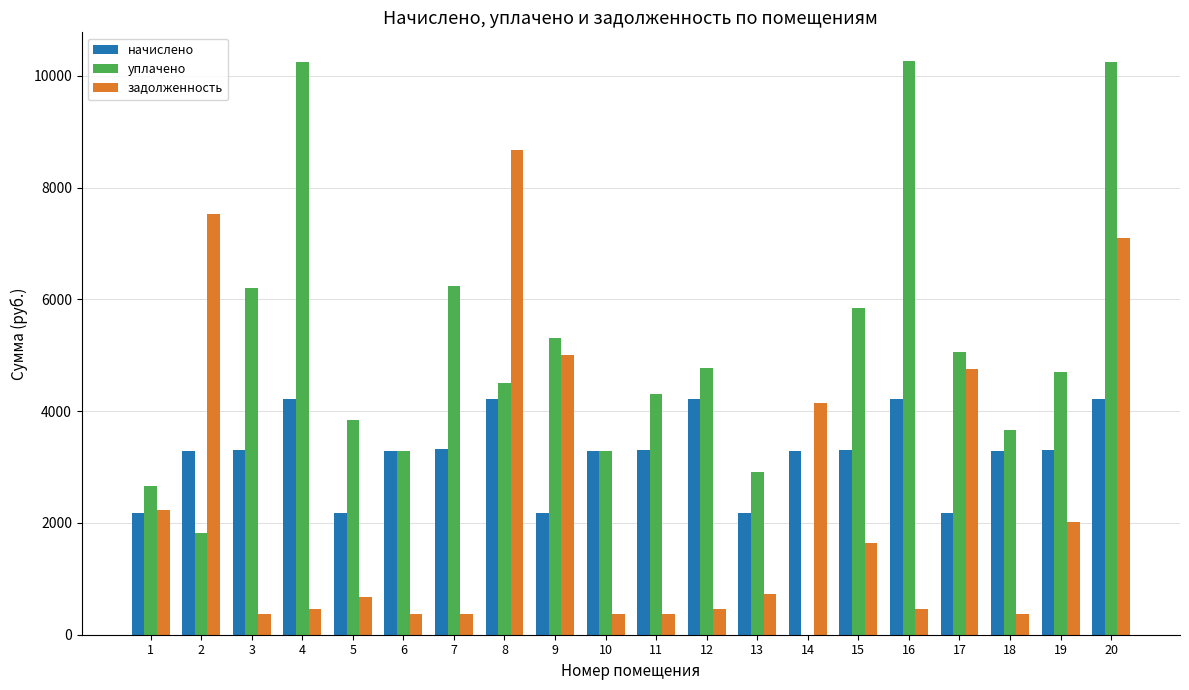

The value of задолженность at 2 is 7523.1. True or false?

True